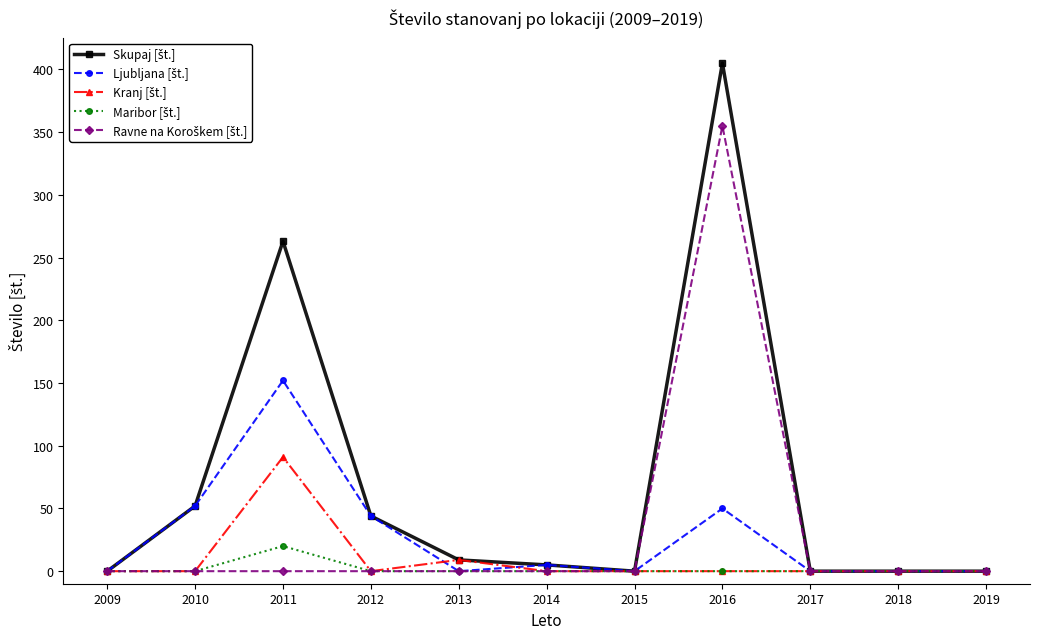

What is the total value across all series at 2012?

88